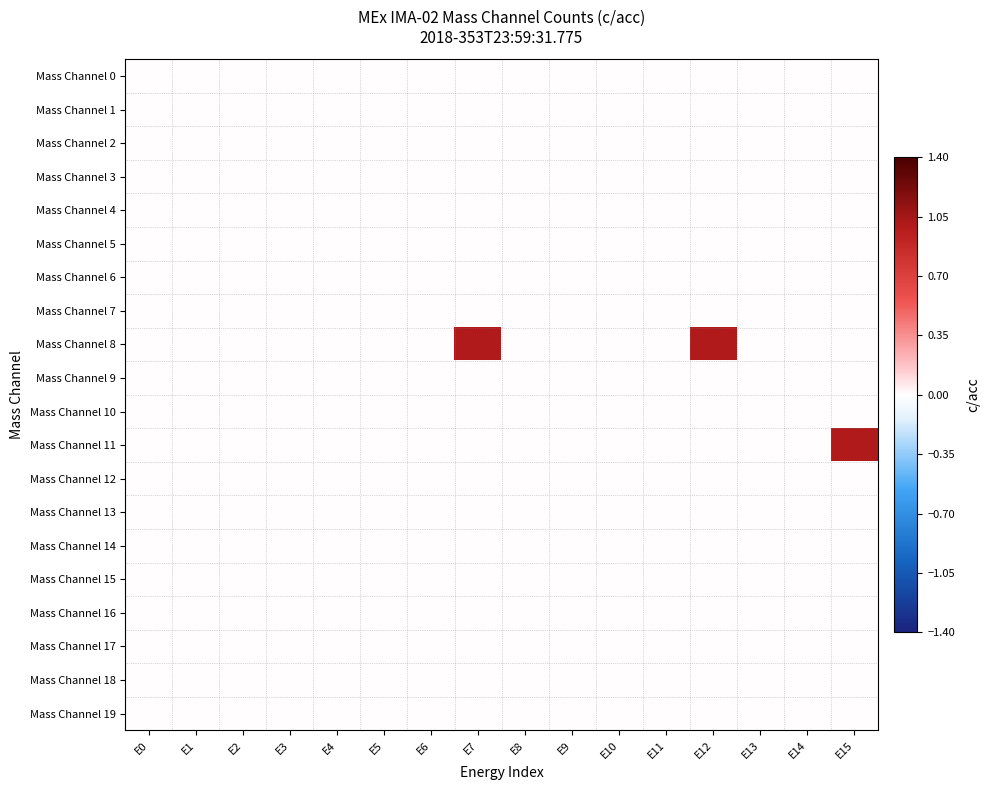

Which series has the largest range (max minus min)?

Mass Channel 8